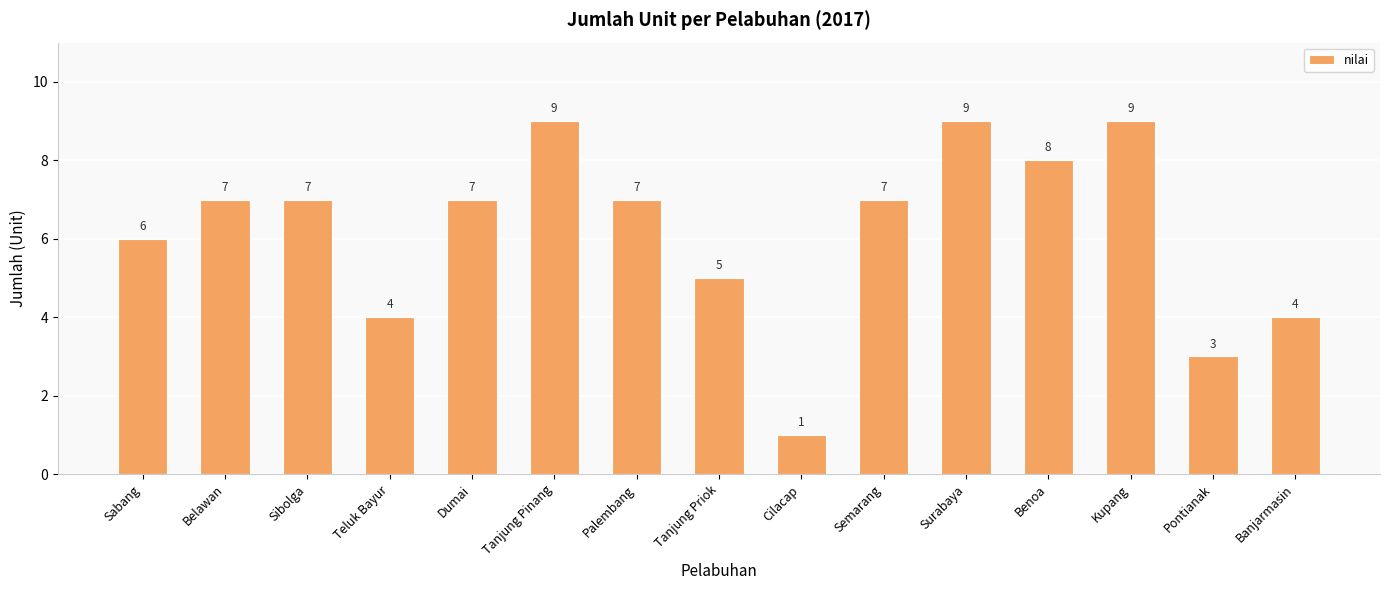

How many series are shown in this chart?

1